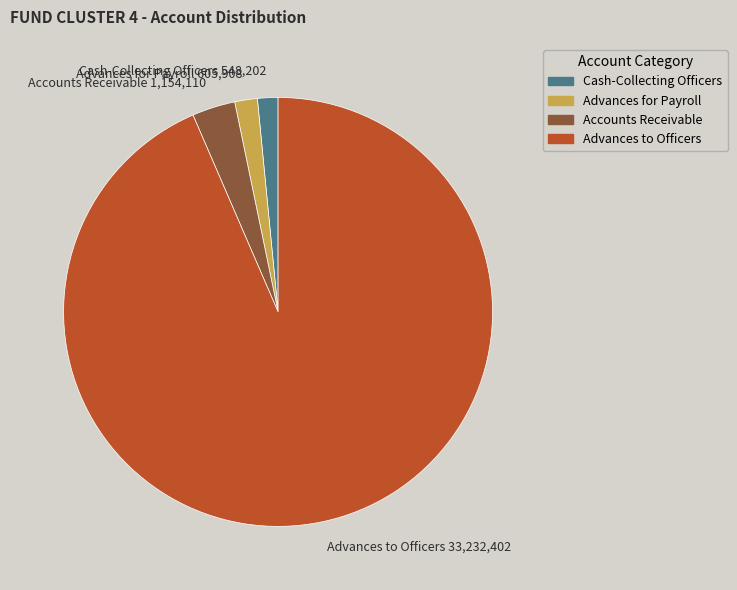

Is the sum of Cash-Collecting Officers and Accounts Receivable greater than half?

No